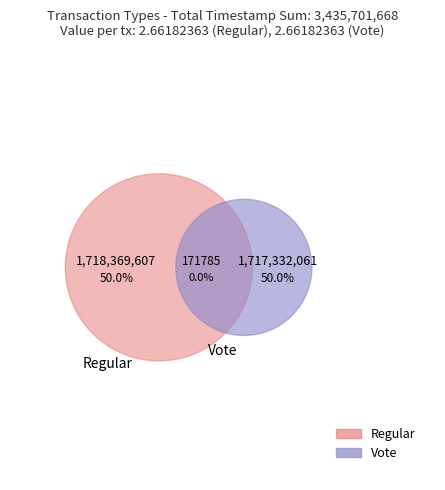

How much of the chart is everything except Vote?

50.0%